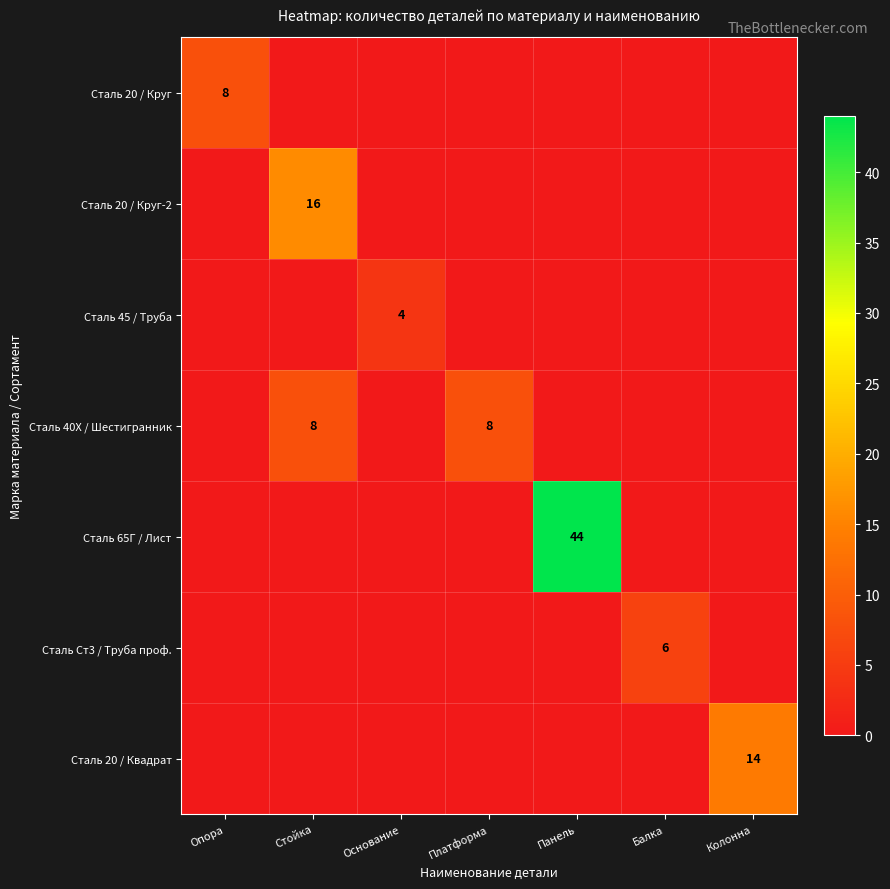

Between Балка and Панель, which is larger?

Балка